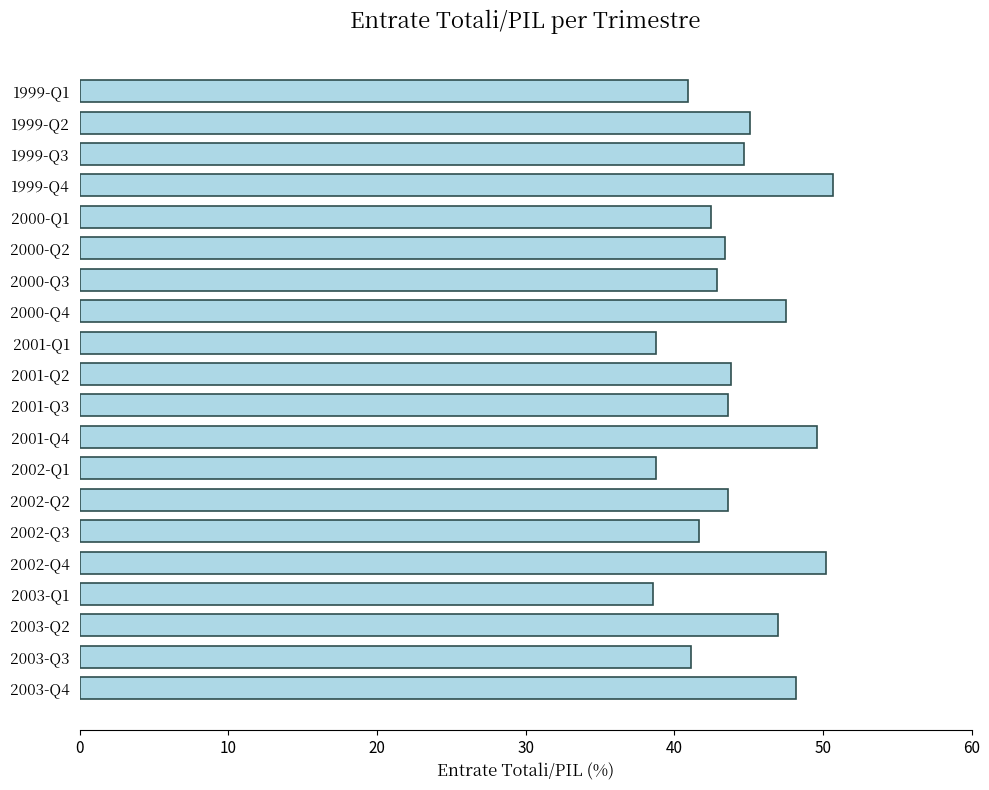

What is the sum of all values?

882.7